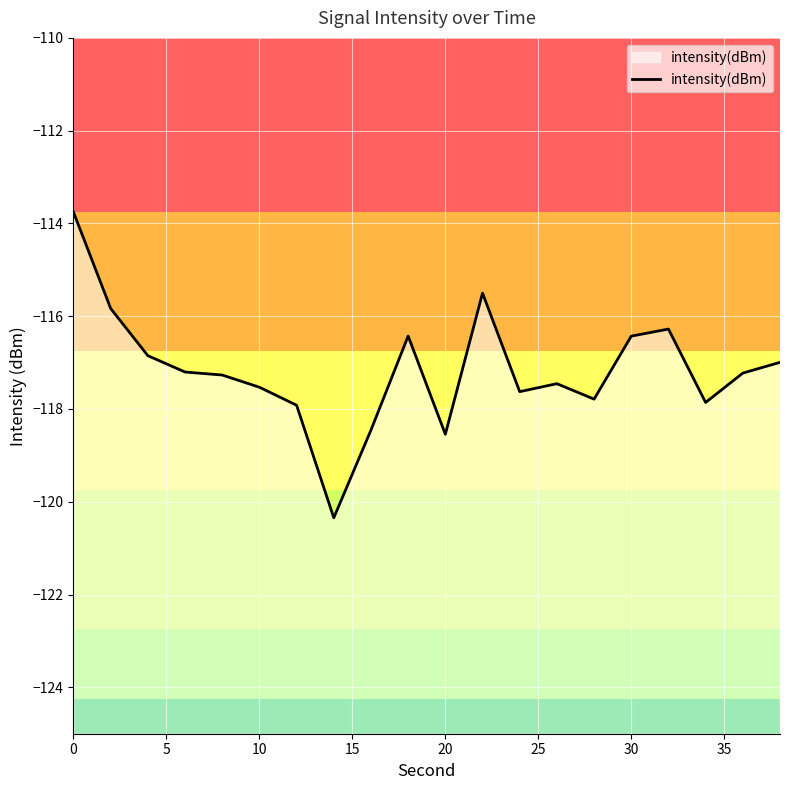

What is the sum of all values?

-2343.3